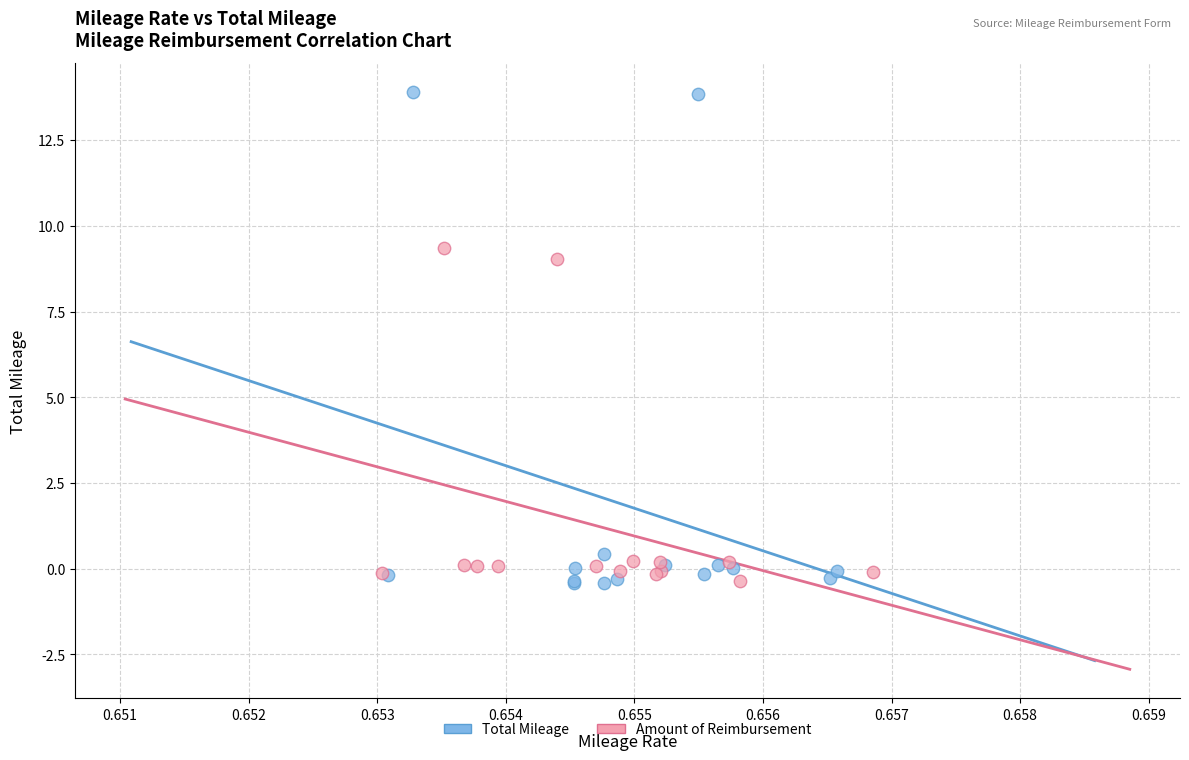

What are all the series names shown in the legend?

Total Mileage, Amount of Reimbursement